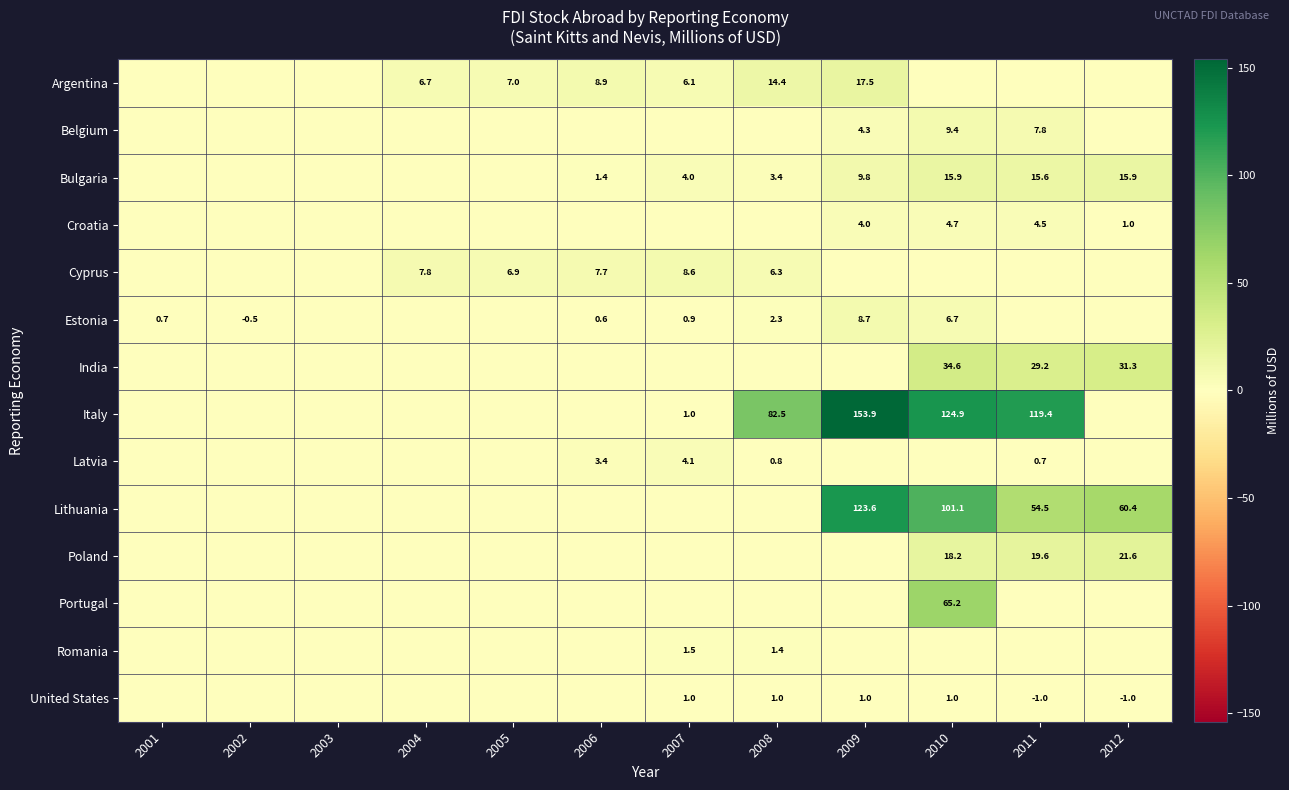

Is it true that Poland equals 21.6 at 2012?

True